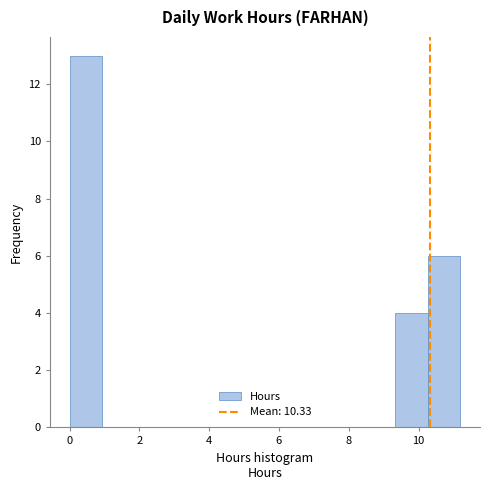

Reading left to right, list every bar in this chart as the range it spans on the x-axis followed by its height. Neither the bar edges nor the heights are printed on the chart, so give them approximately, as read against the axes.

0.0 to 1.0: 13
1.0 to 1.8: 0
1.8 to 2.8: 0
2.8 to 3.8: 0
3.8 to 4.6: 0
4.6 to 5.6: 0
5.6 to 6.6: 0
6.6 to 7.4: 0
7.4 to 8.4: 0
8.4 to 9.4: 0
9.4 to 10.2: 4
10.2 to 11.2: 6